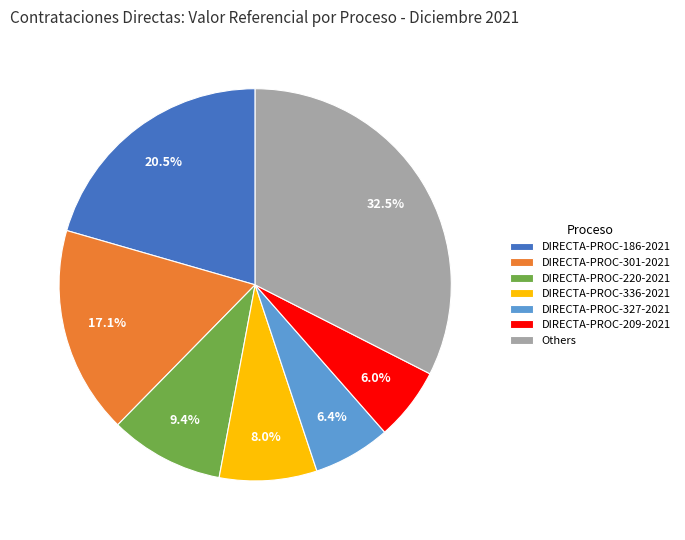

What percentage is NOT represented by DIRECTA-PROC-220-2021?

90.6%